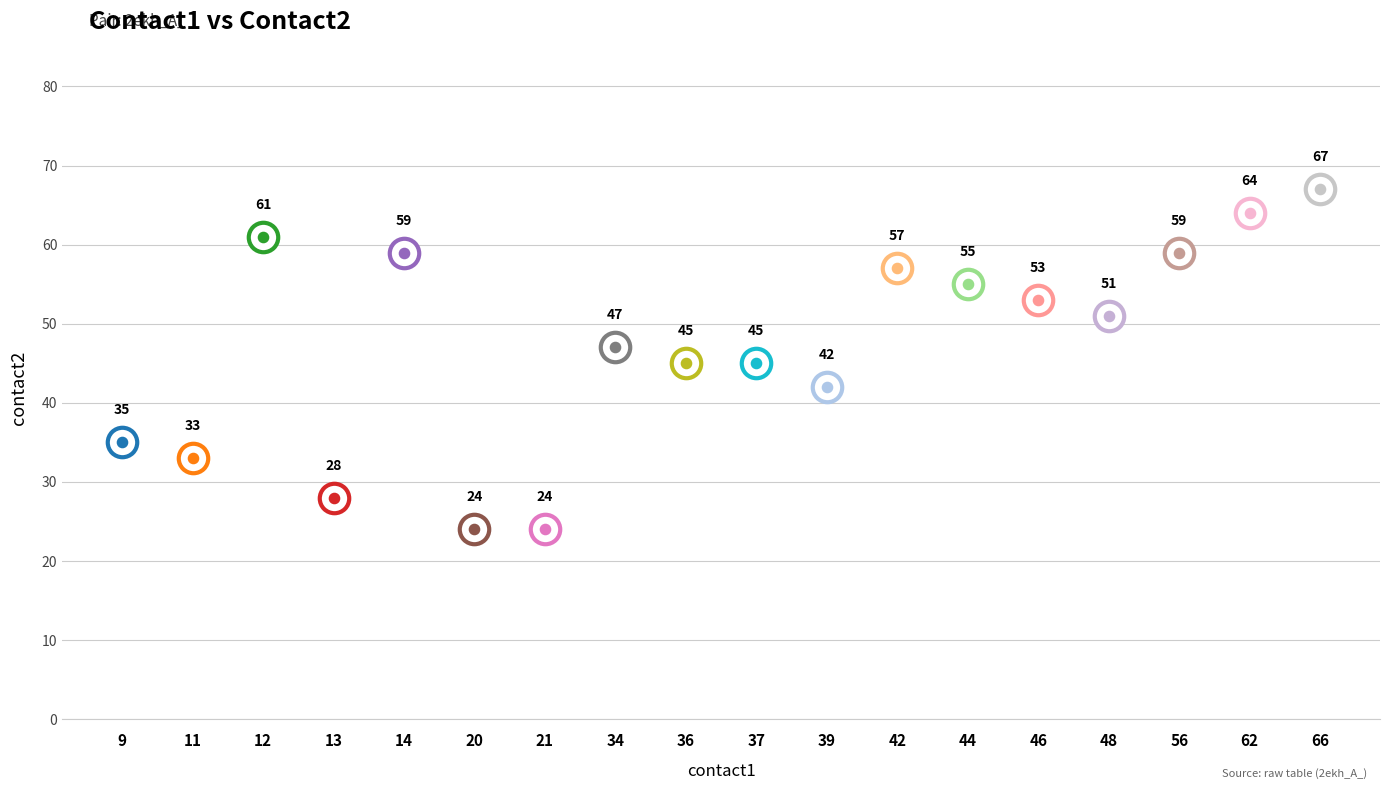

What is the change in value from 36 to 44?

+10